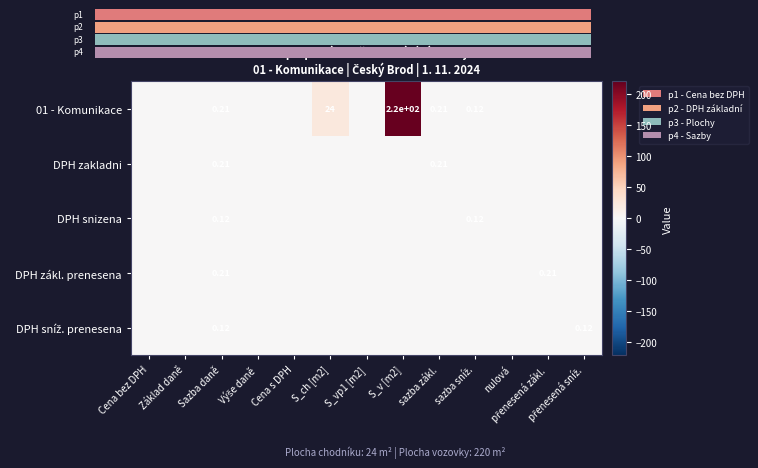

How many categories are shown in the chart?

13